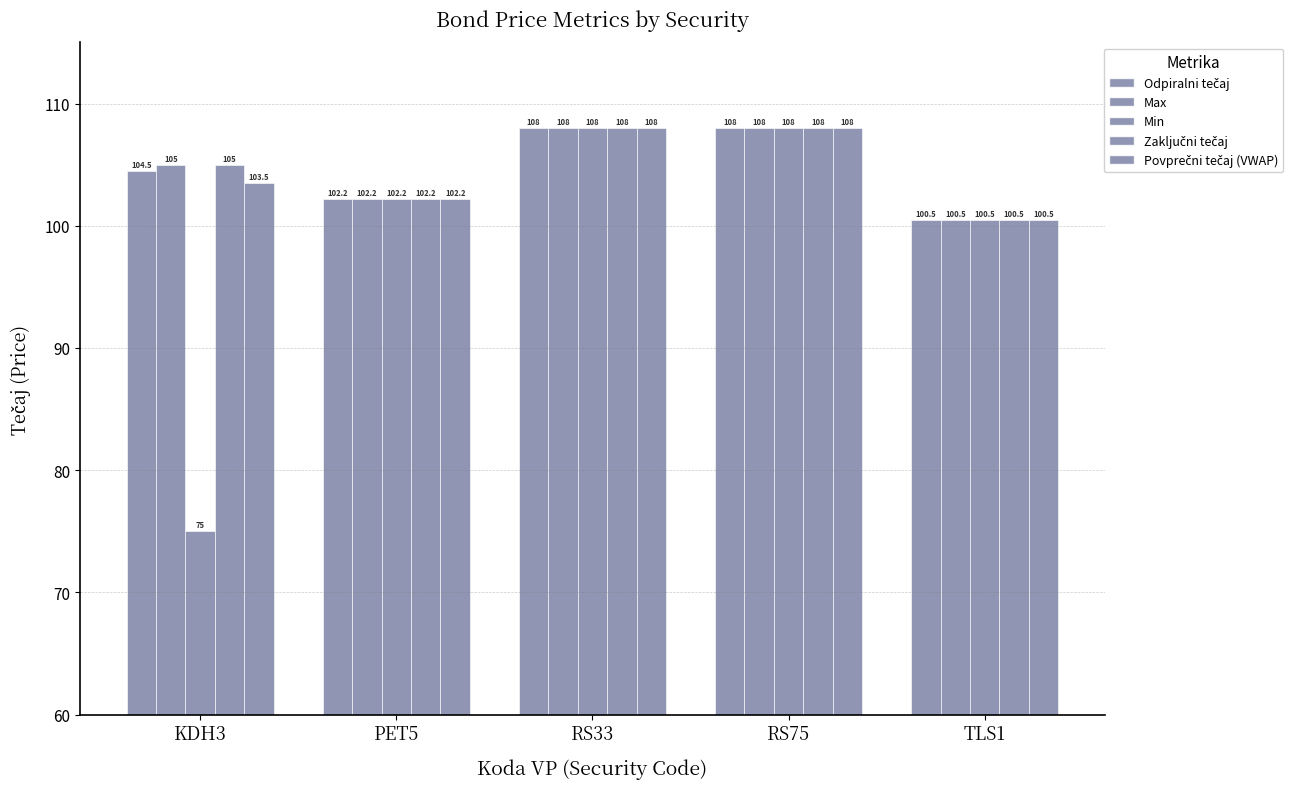

The value of Min at RS75 is 176.6. True or false?

False